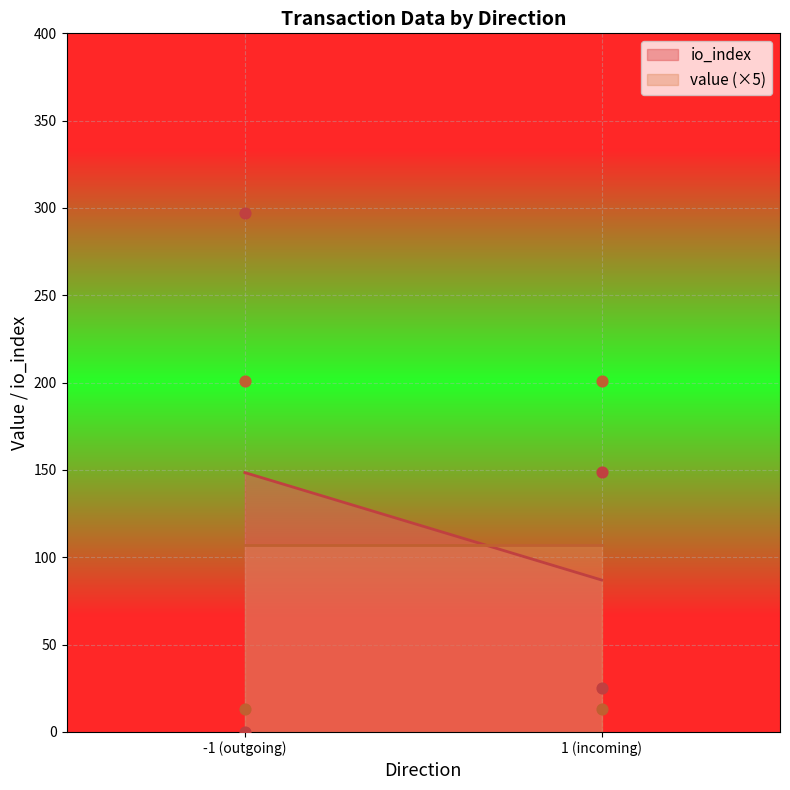

At how many categories does at least one series exceed 64?

3